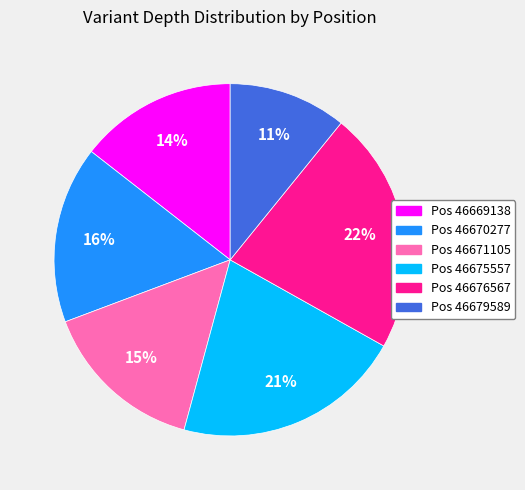

To the nearest percent, what is the difference between the largest and smallest slice percentages?

11%